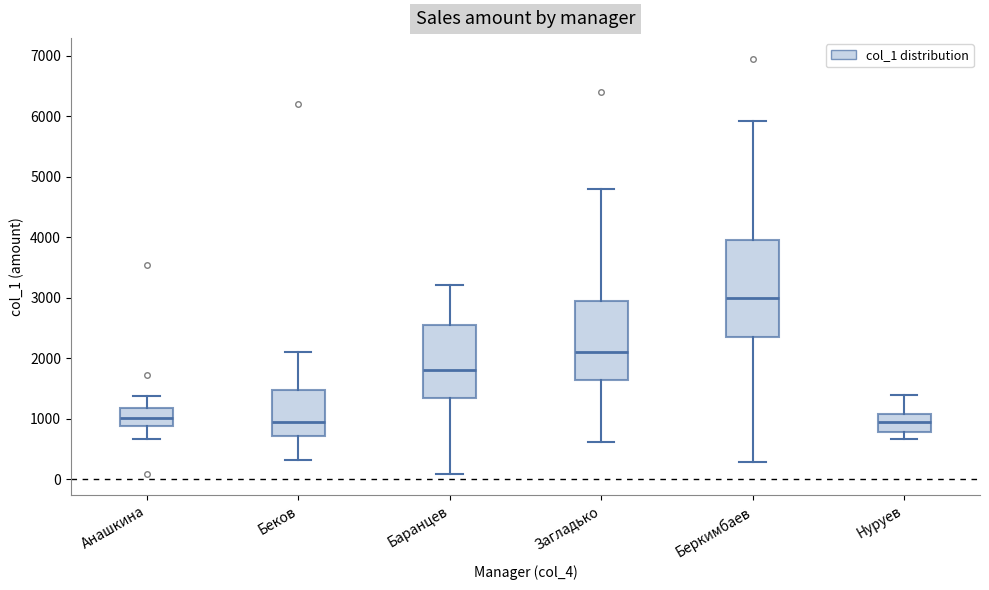

Reading left to right, transcribe this box plot: for each box, give where its median line is, the range the box spans, and where its two whiskers end, as read against the y-axis. The values are not printed on the chart, so give them approximately, as read against the axis.

Анашкина: median 1000, box 900 to 1200, whiskers 700 to 1400
Беков: median 900, box 700 to 1500, whiskers 300 to 2100
Баранцев: median 1800, box 1400 to 2600, whiskers 100 to 3200
Загладько: median 2100, box 1700 to 3000, whiskers 600 to 4800
Беркимбаев: median 3000, box 2400 to 4000, whiskers 300 to 5900
Нуруев: median 900, box 800 to 1100, whiskers 700 to 1400